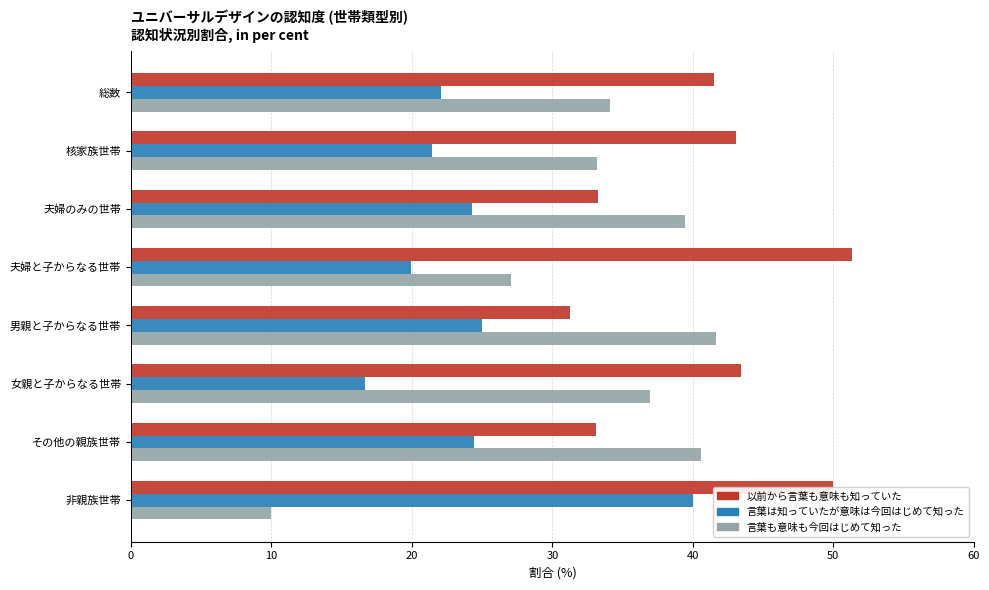

What value does the 言葉も意味も今回はじめて知った series have at 核家族世帯?

33.2